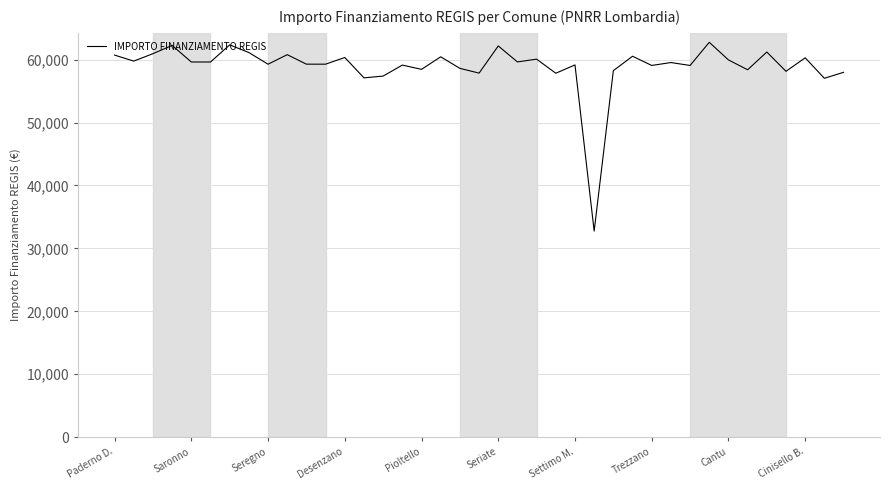

What is the greatest value displayed?

62744.4